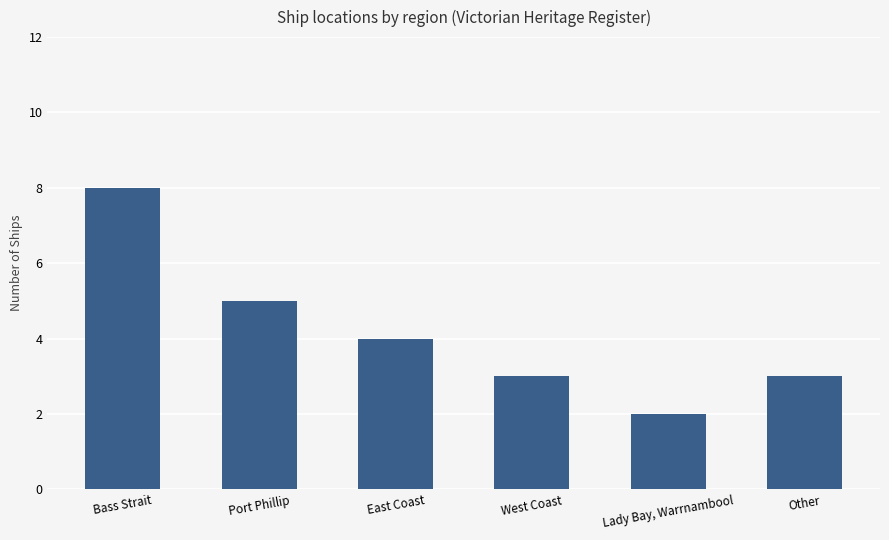

What is the value of the 4th bar from the left?

3